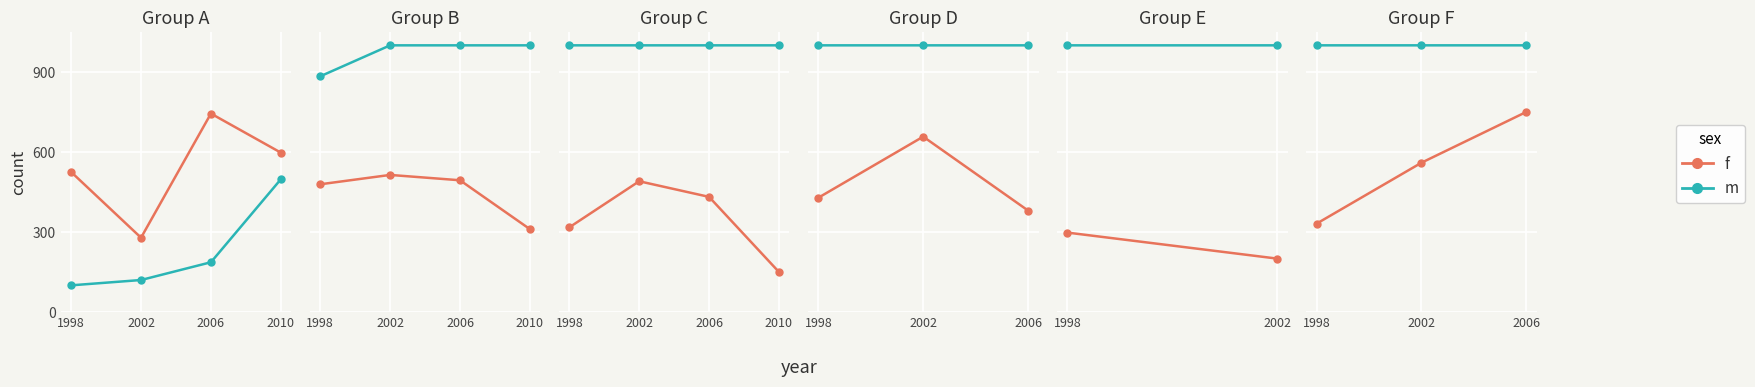

Between 2006 and 2002, which is larger?

2006